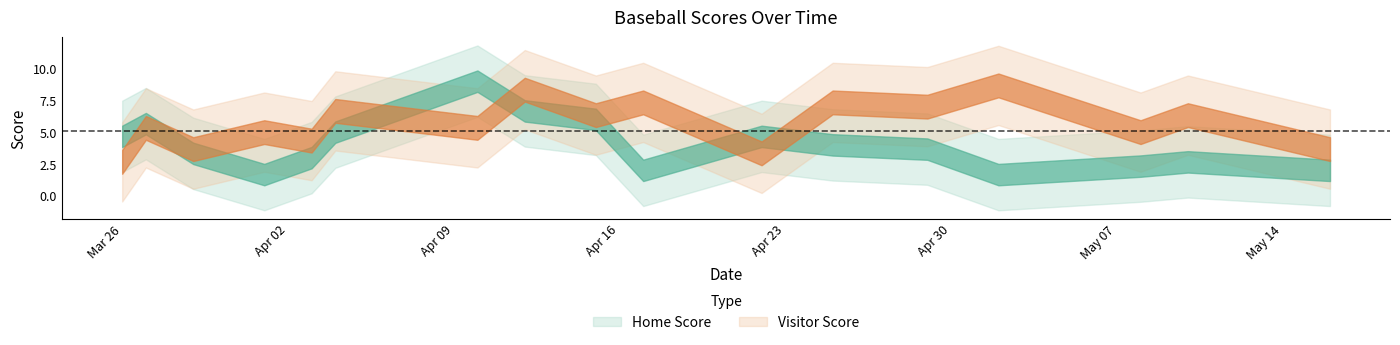

Between 2019-04-22 and 2019-05-16, which is larger?

2019-04-22